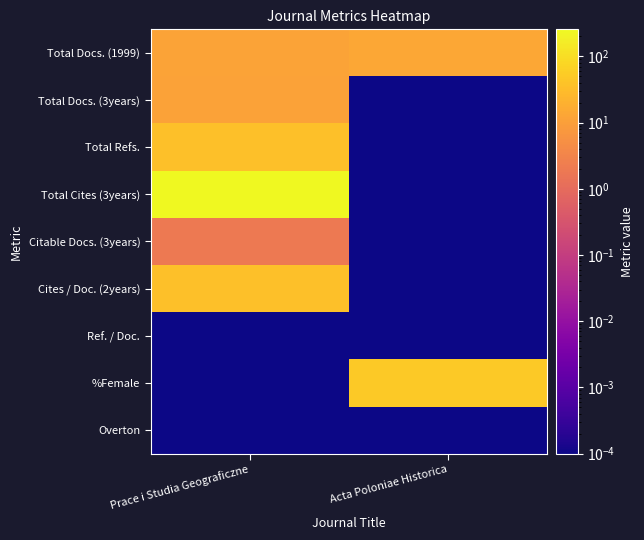

Which series has the largest total across all categories?

Total Cites (3years)